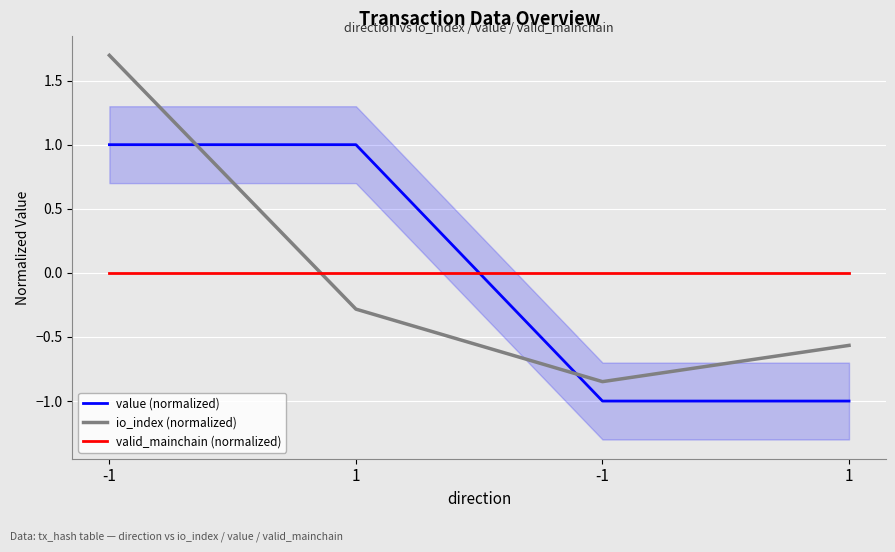

Where is value (normalized) nearest to the value 0?

-1